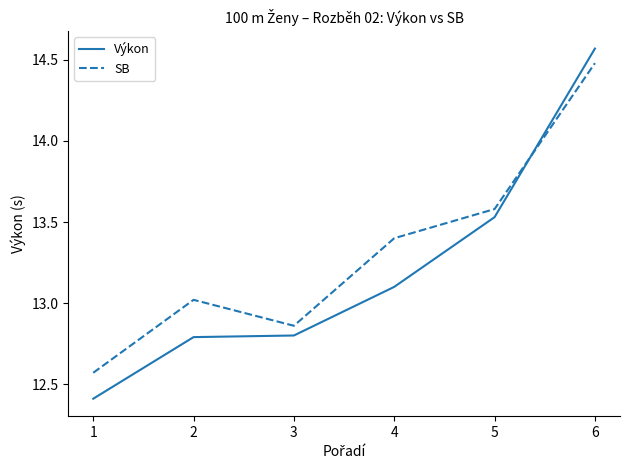

How many values in the Výkon series exceed 13?

3